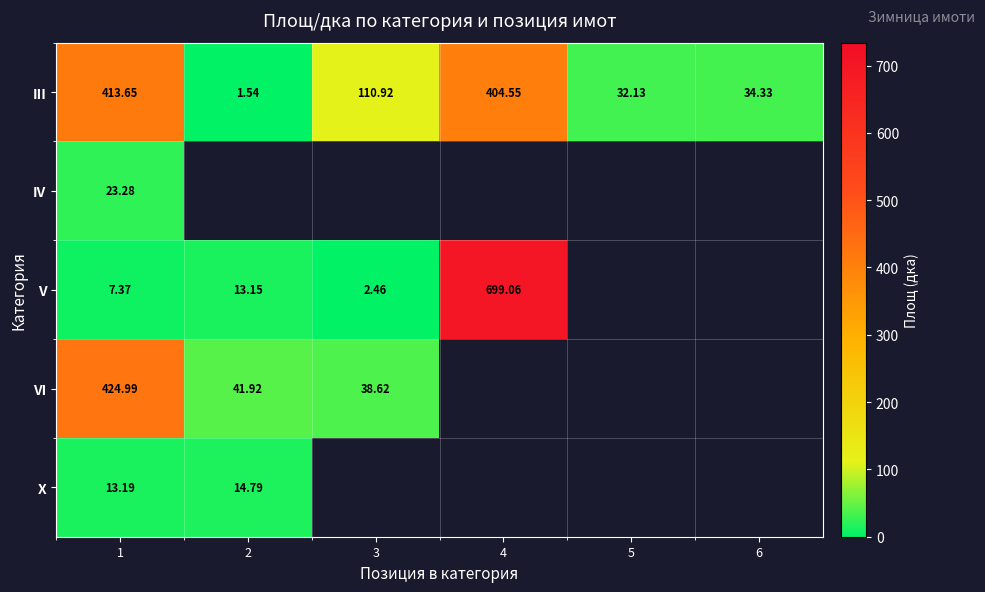

What is the lowest value of the V series?

2.5